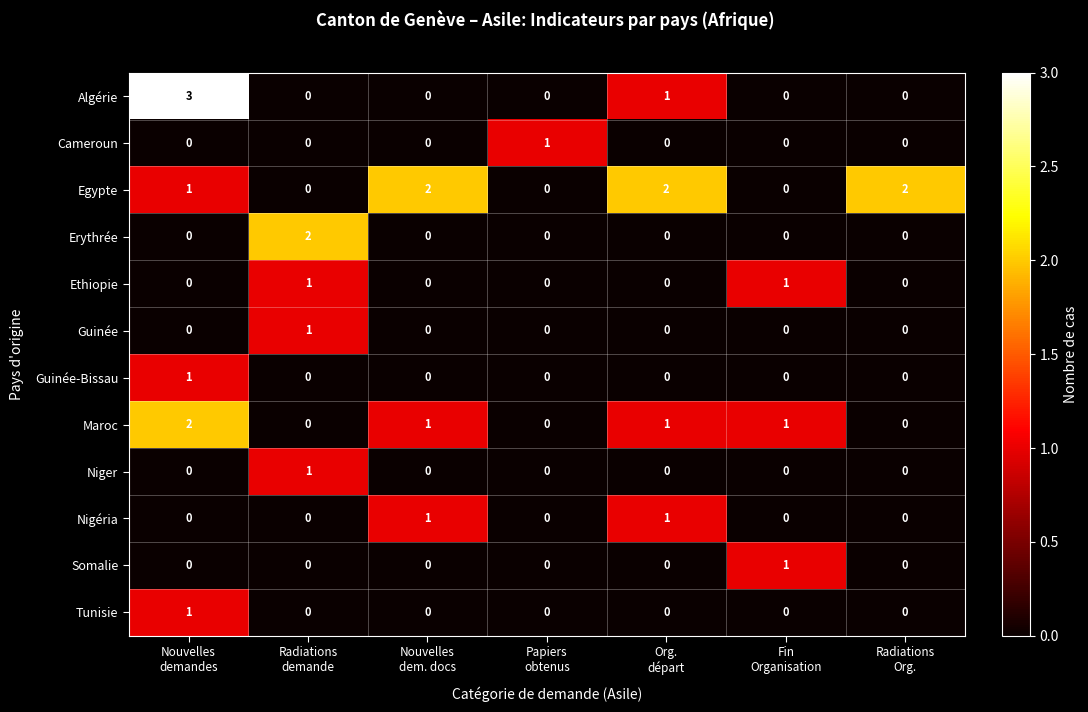

Which series has the largest total across all categories?

Egypte